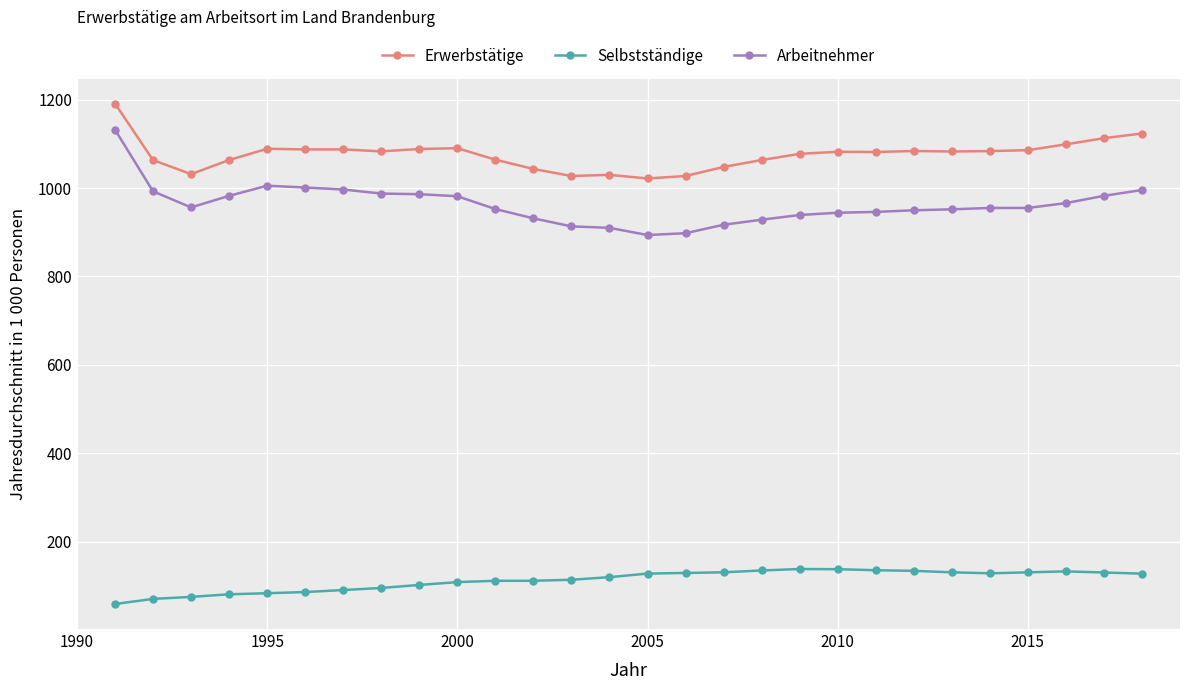

How many data points does each series have?

28